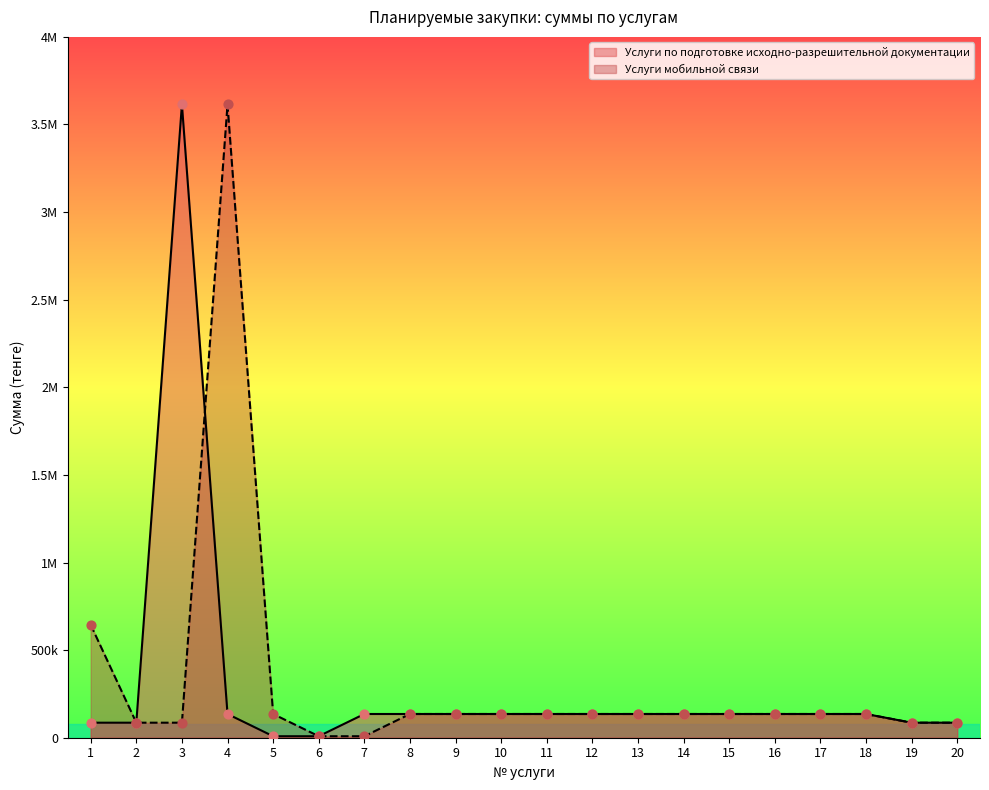

Which series reaches the minimum Y coordinate?

Услуги по подготовке исходно-разрешительной документации